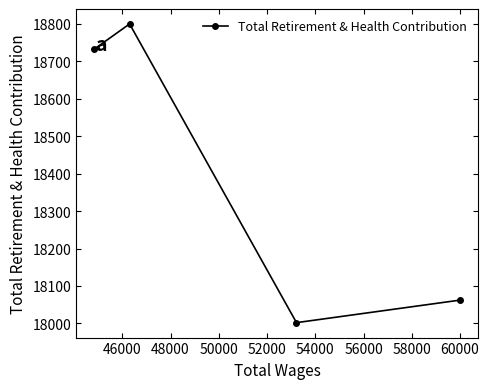

What is the value of the 4th point from the left?

18062